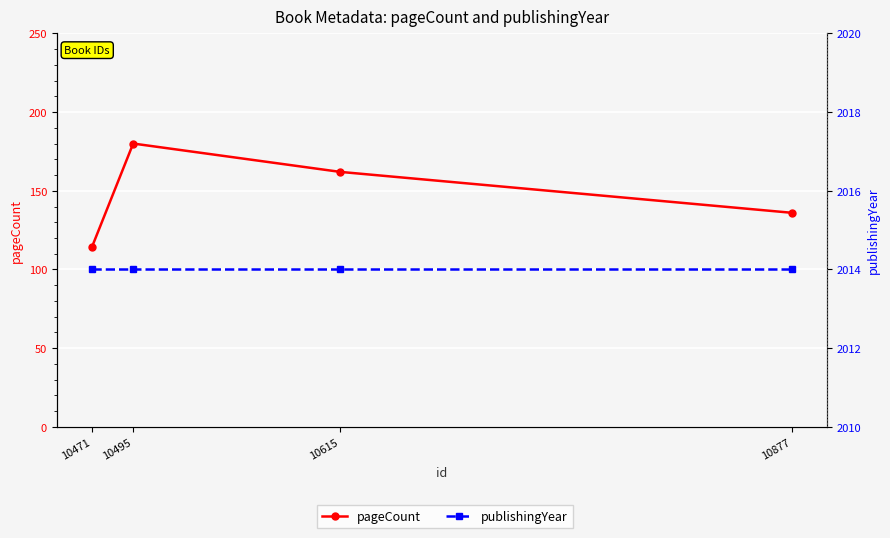

What are all the series names shown in the legend?

pageCount, publishingYear